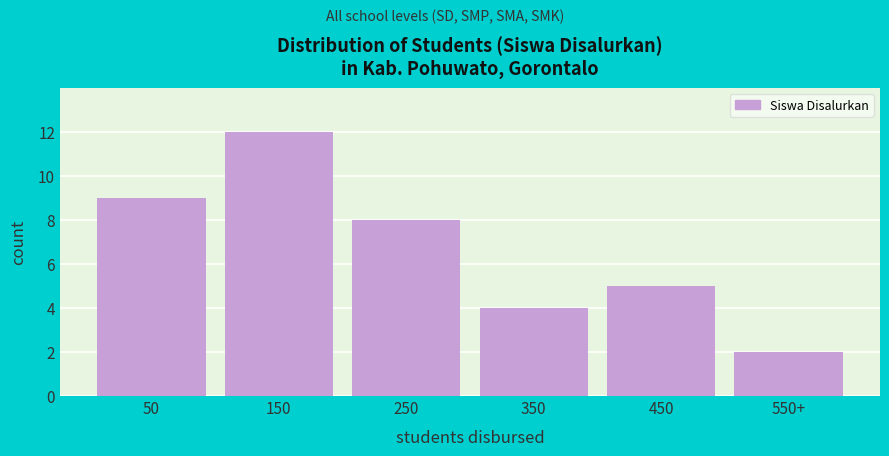

Reading right to left, extract all data points from this chart.

2	5	4	8	12	9